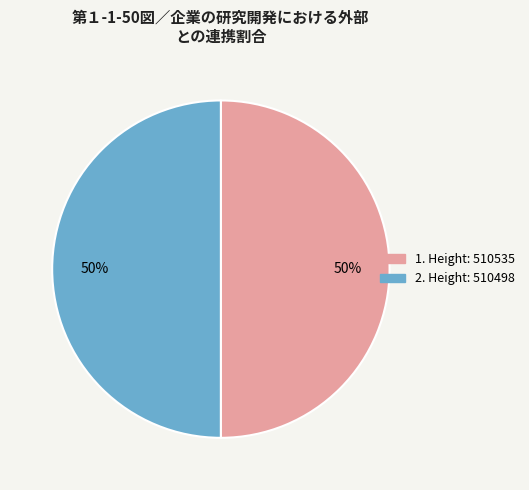

To the nearest percent, what is the average slice percentage?

50%